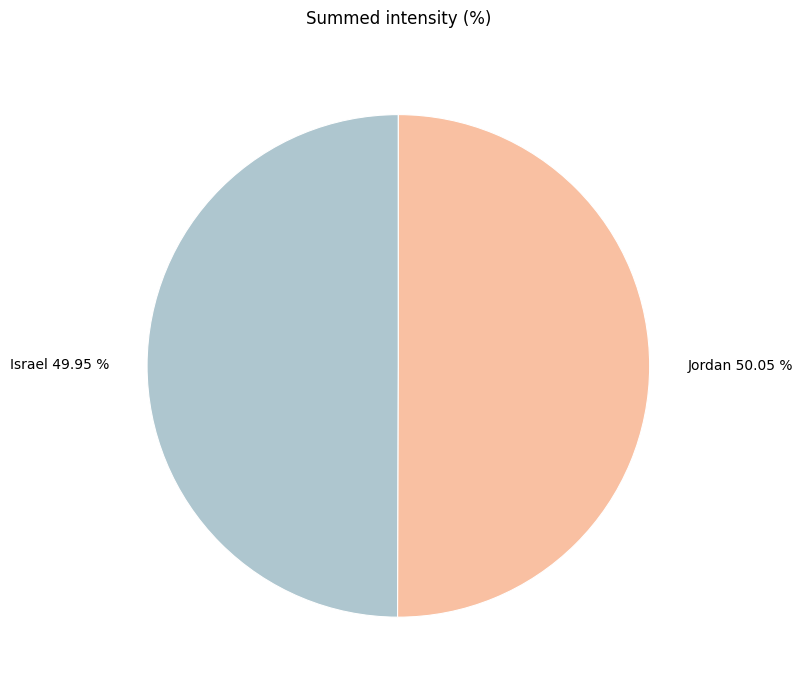

Approximately how many times larger is the value at Israel 49.95 % compared to Jordan 50.05 %?

1.0